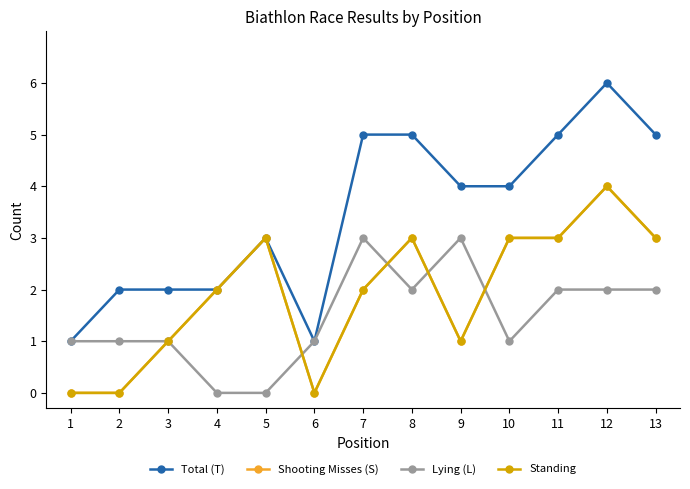

What is the difference between the Shooting Misses (S) values at 10 and 4?

1